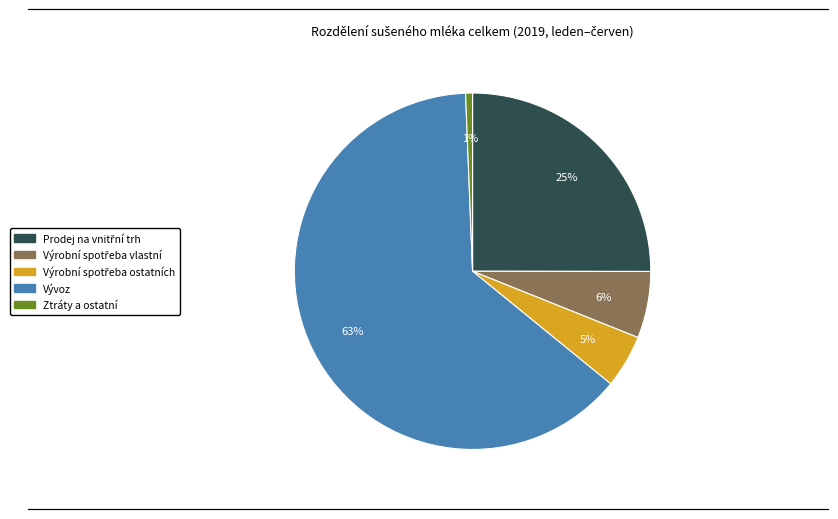

Does any single category account for the majority?

Yes